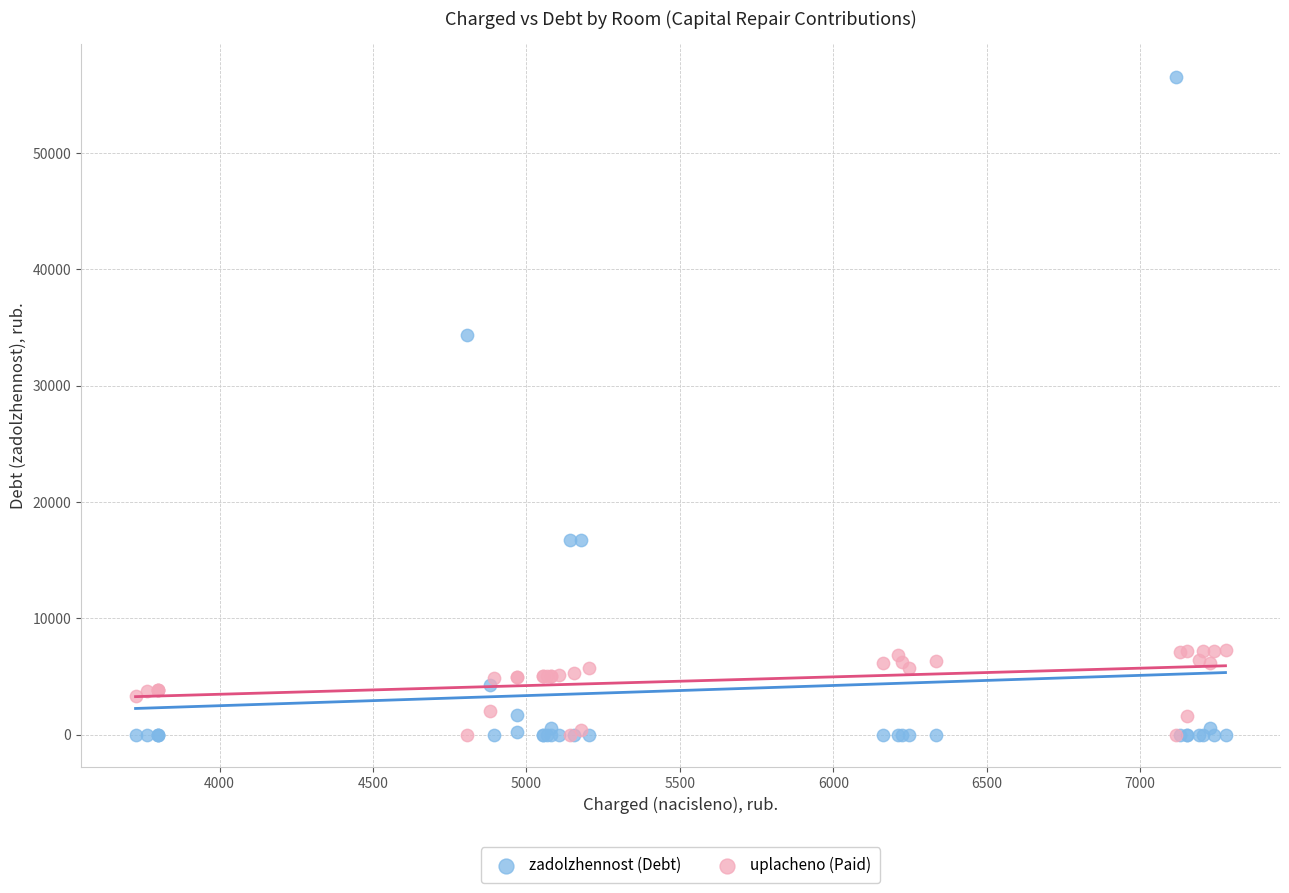

Which series reaches the maximum Y coordinate?

zadolzhennost (Debt)